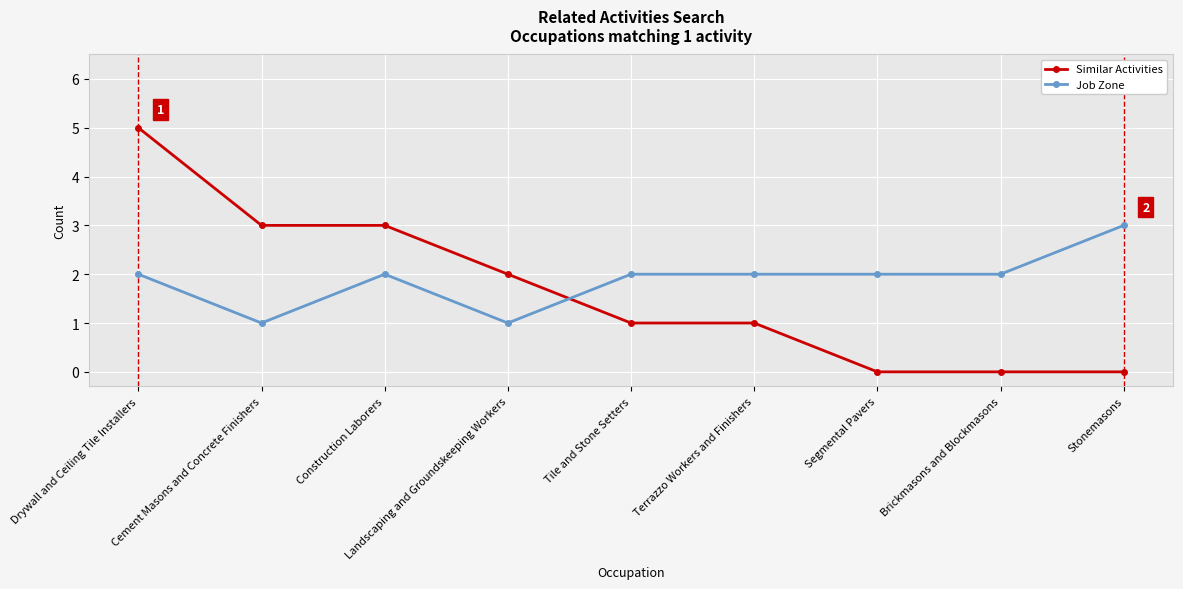

At Construction Laborers, list the series in order from smallest to largest.

Job Zone, Similar Activities